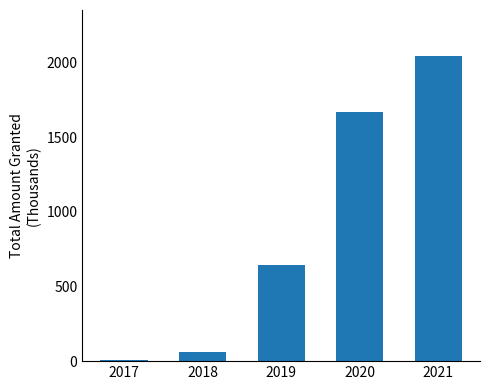

The value at 2019 is 642.3. True or false?

True